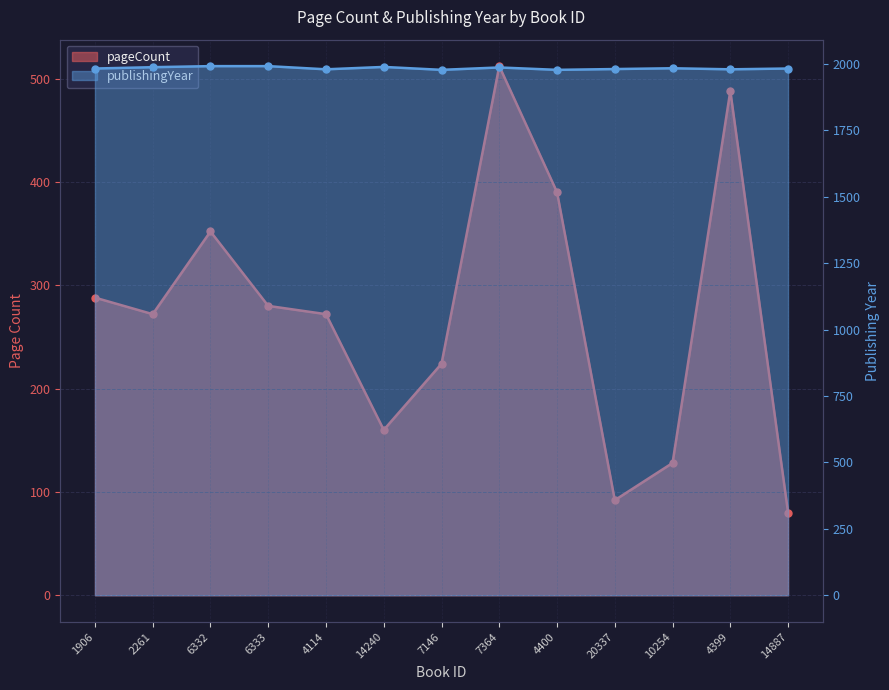

Rank the categories by publishingYear value from highest to lowest.

6332, 6333, 14240, 2261, 7364, 10254, 1906, 14887, 20337, 4114, 4399, 7146, 4400